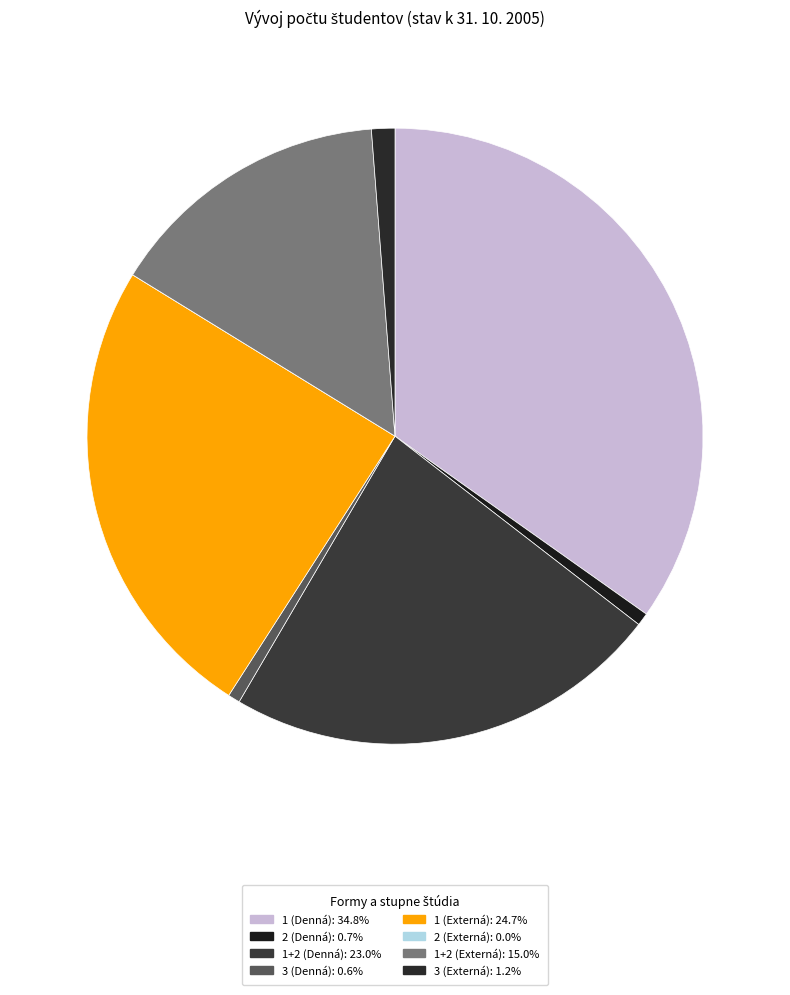

Which category has the smallest portion of the pie?

2 (Externá)